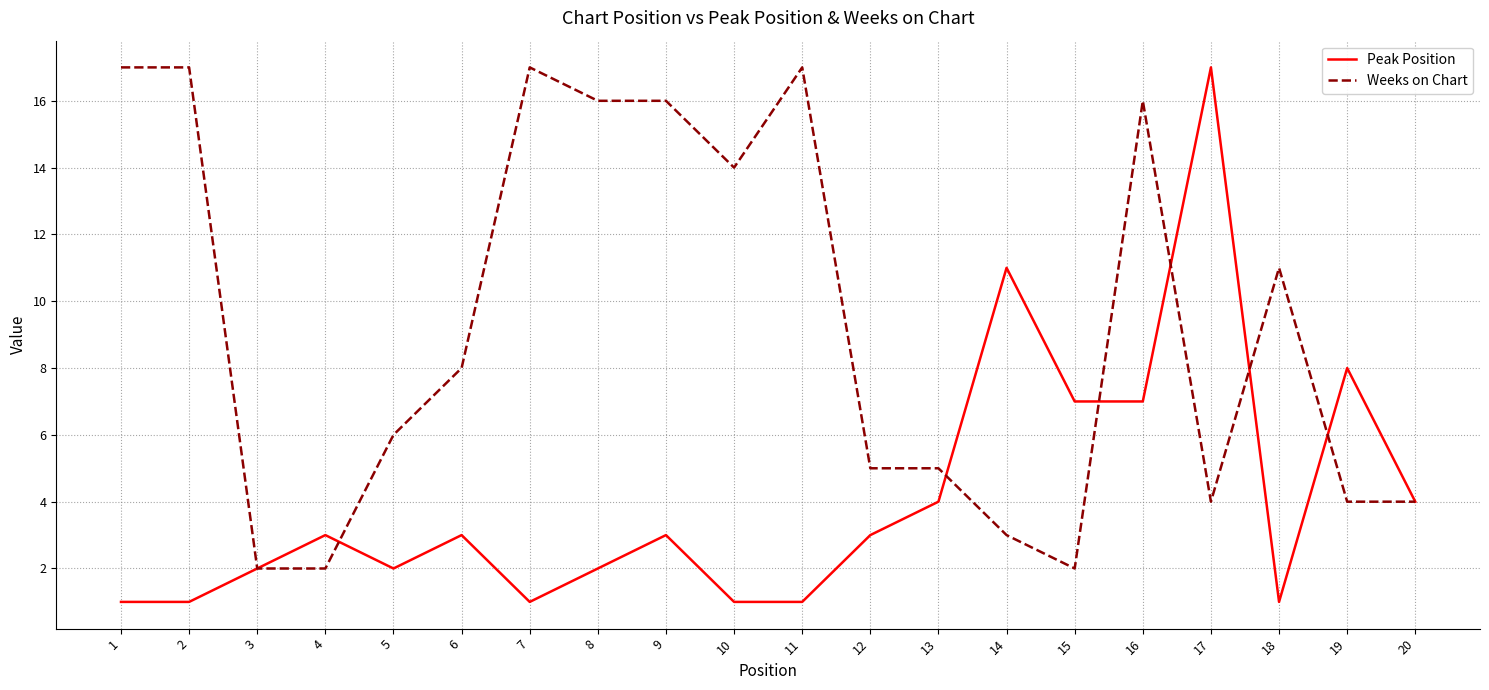

Rank the series at 13 from lowest to highest value.

Peak Position, Weeks on Chart